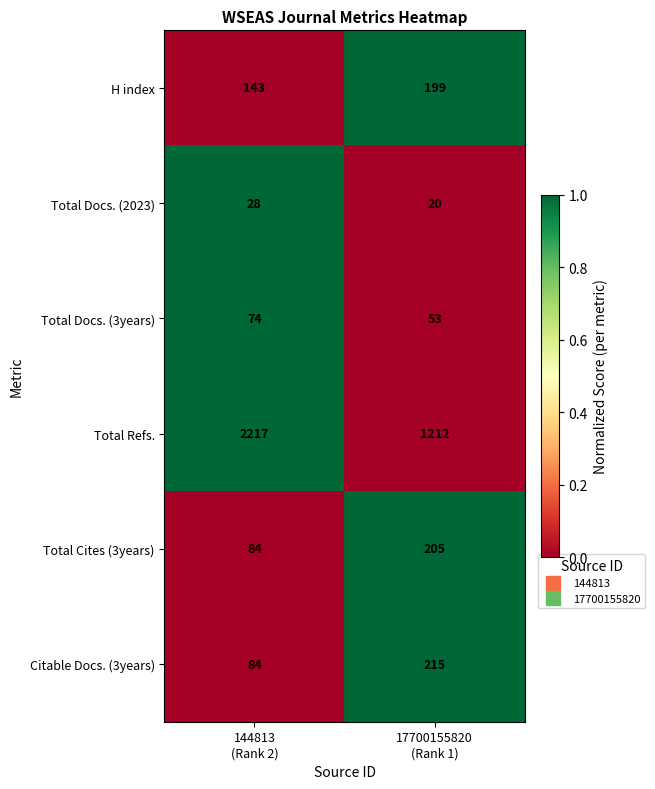

What is the sum of all Total Cites (3years) values?

289